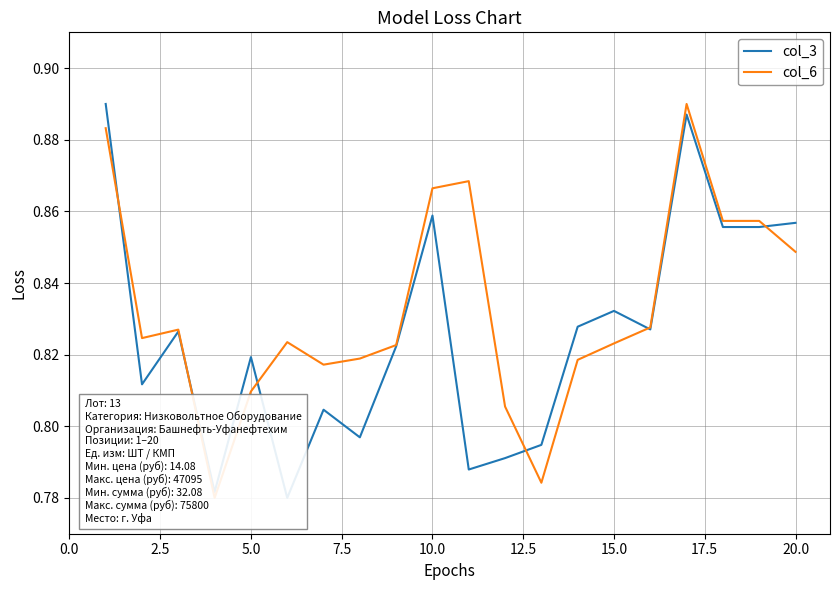

At 0.0, list the series in order from smallest to largest.

col_6, col_3